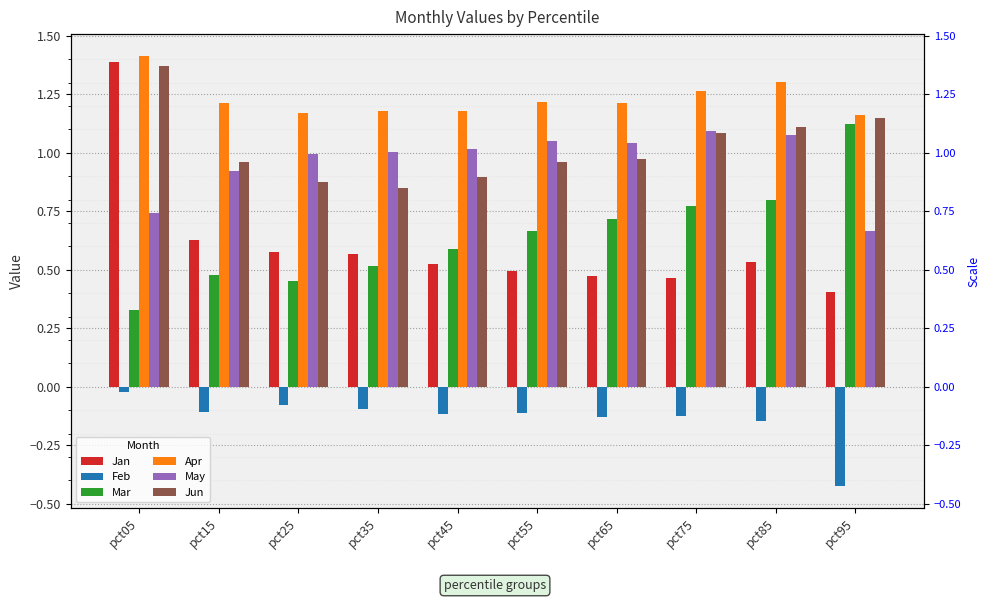

What are all the series names shown in the legend?

Jan, Feb, Mar, Apr, May, Jun